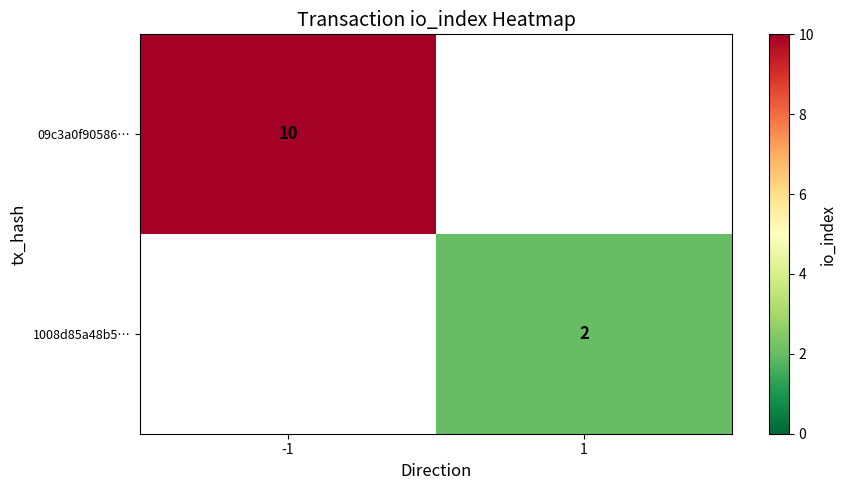

True or false: 1008d85a48b5… has a value of 3 at 1.

False